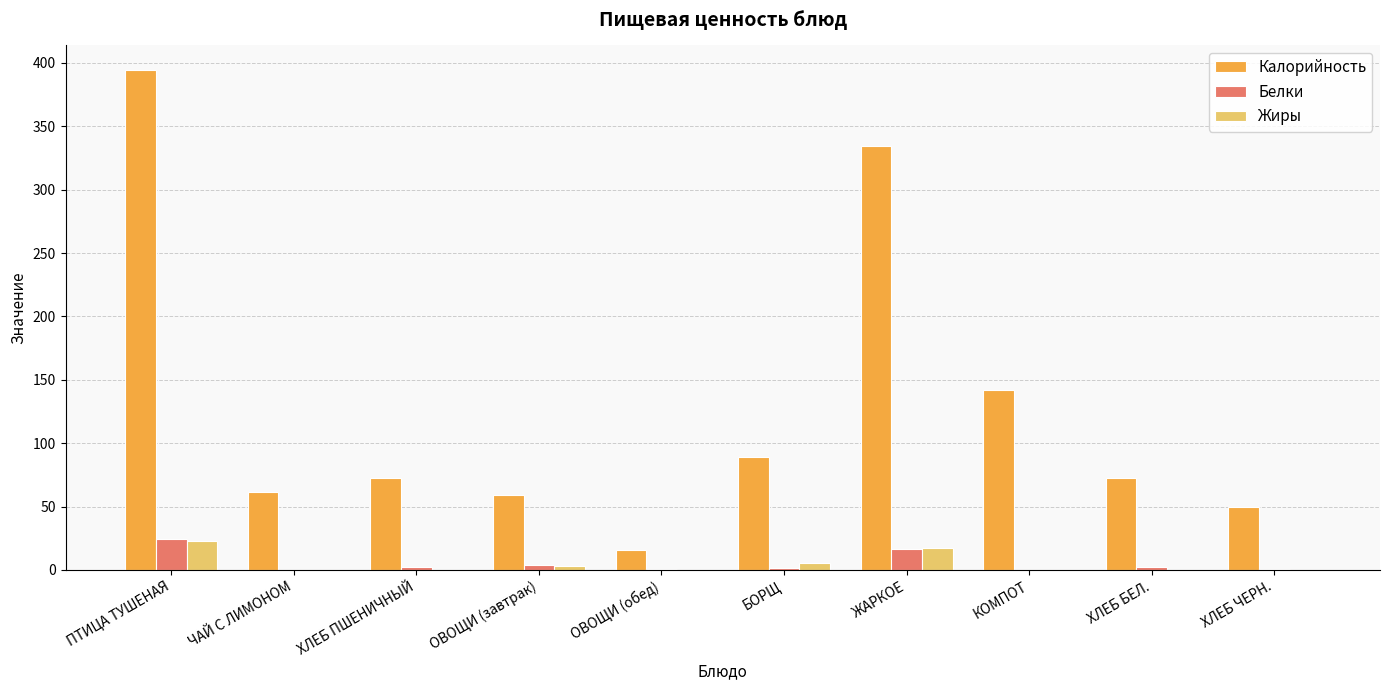

Which series has the largest total across all categories?

Калорийность